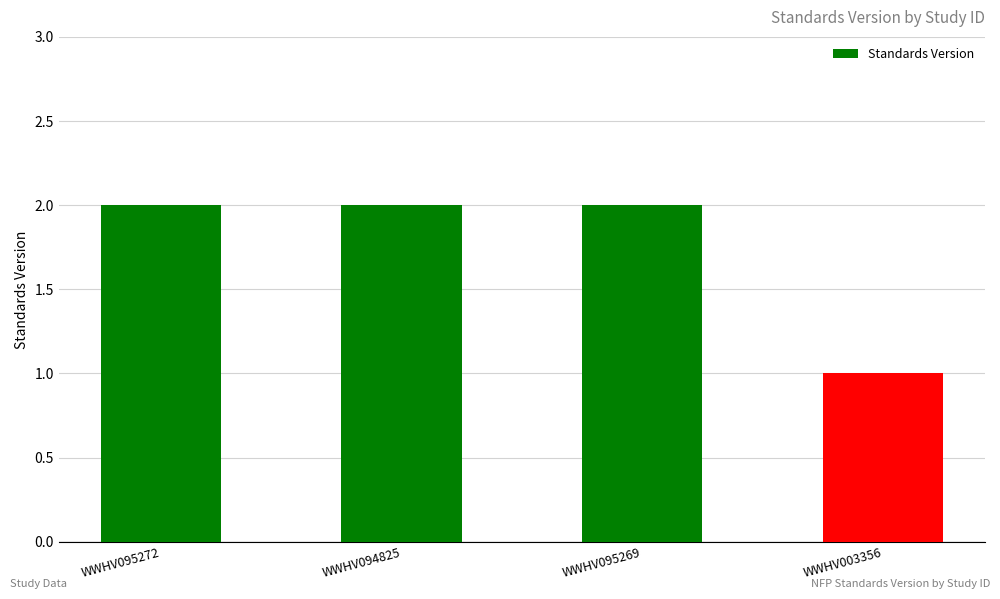

What is the ratio of the value at WWHV095272 to the value at WWHV095269?

1.0